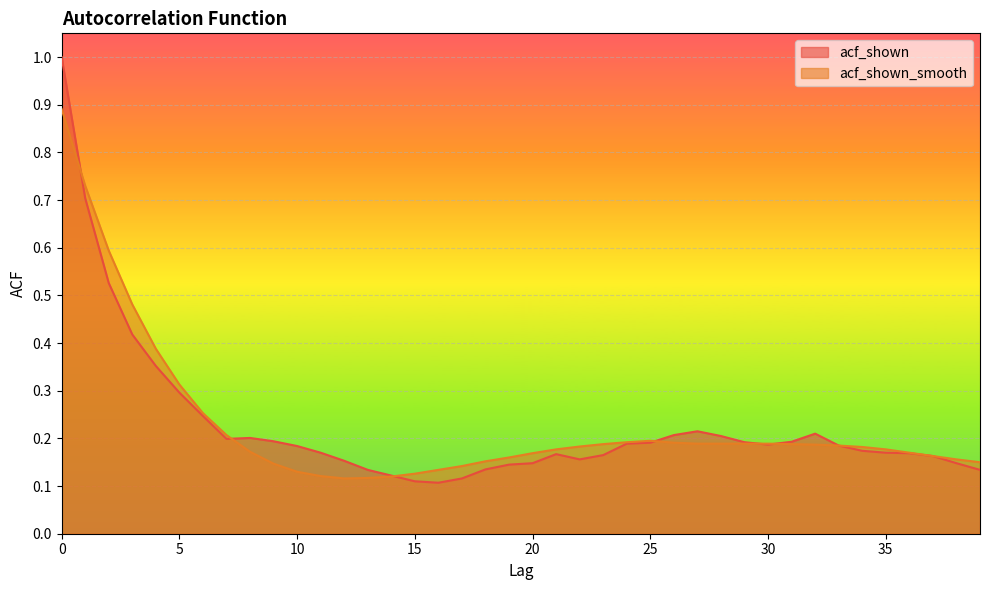

How many lines are shown in the chart?

2